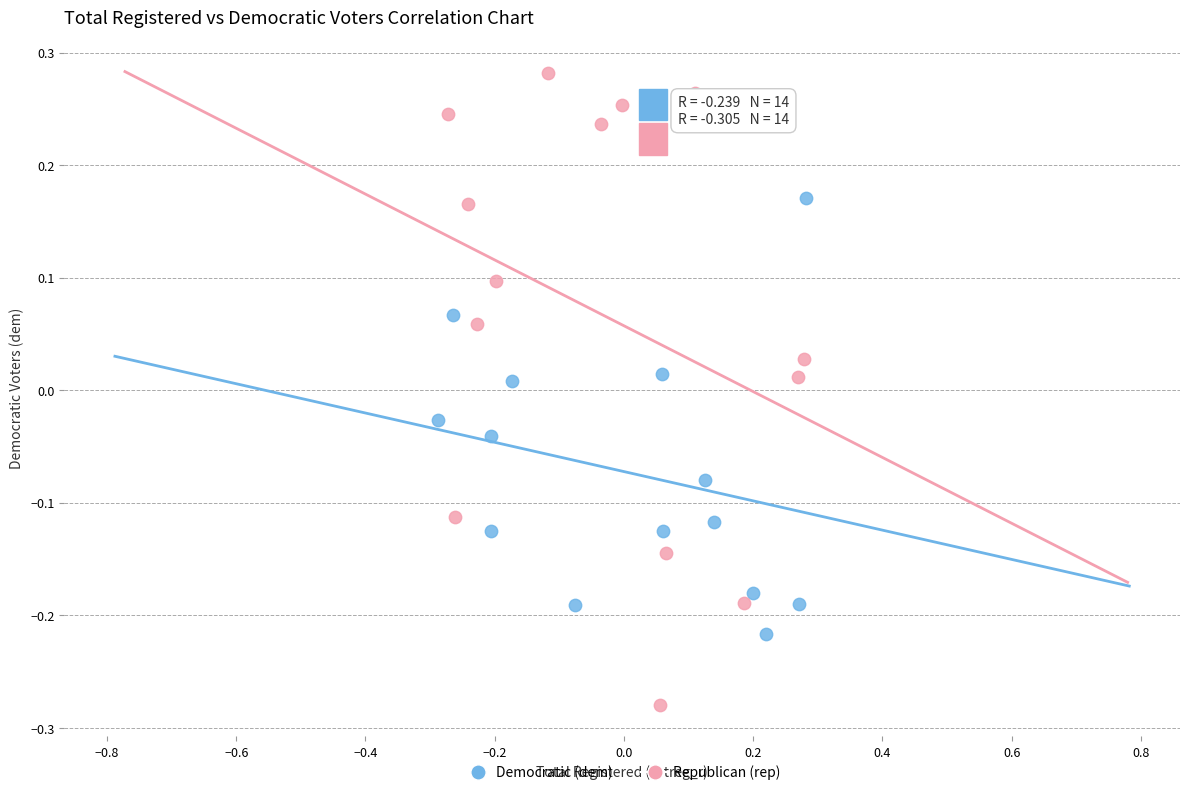

Which series contains the highest Y value?

Republican (rep)